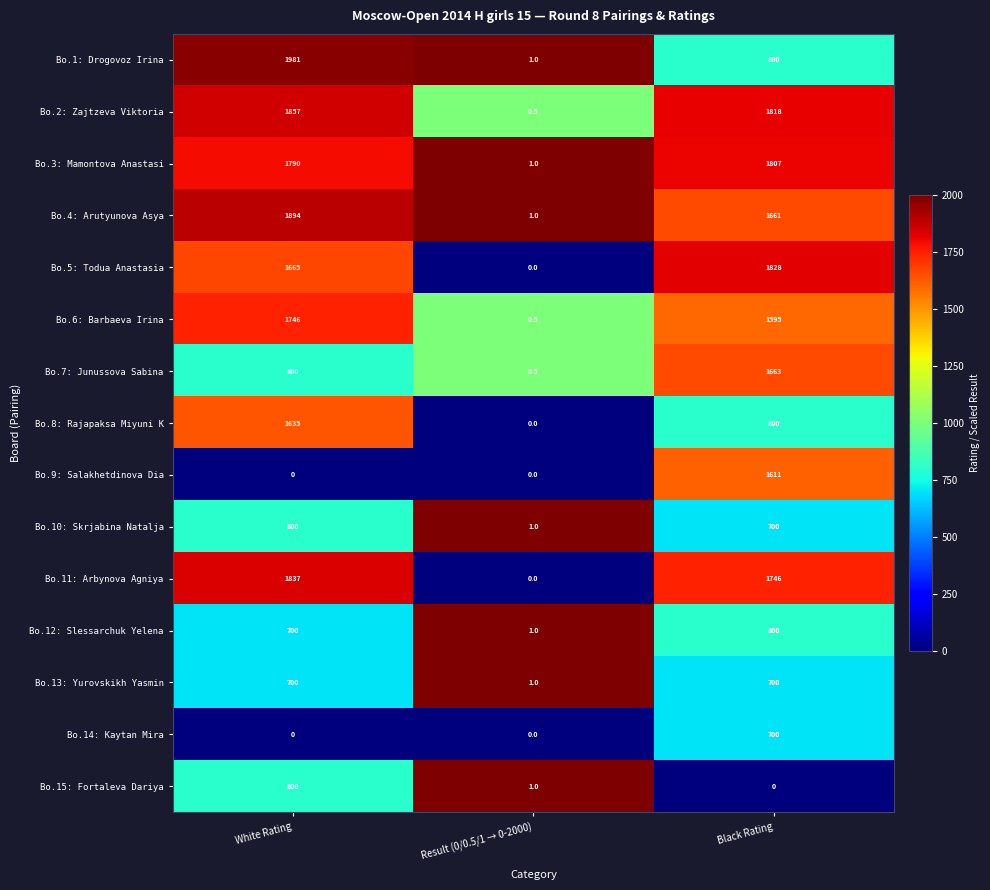

What is the difference between the maximum and second lowest values in the Bo.11: Arbynova Agniya series?

91.0